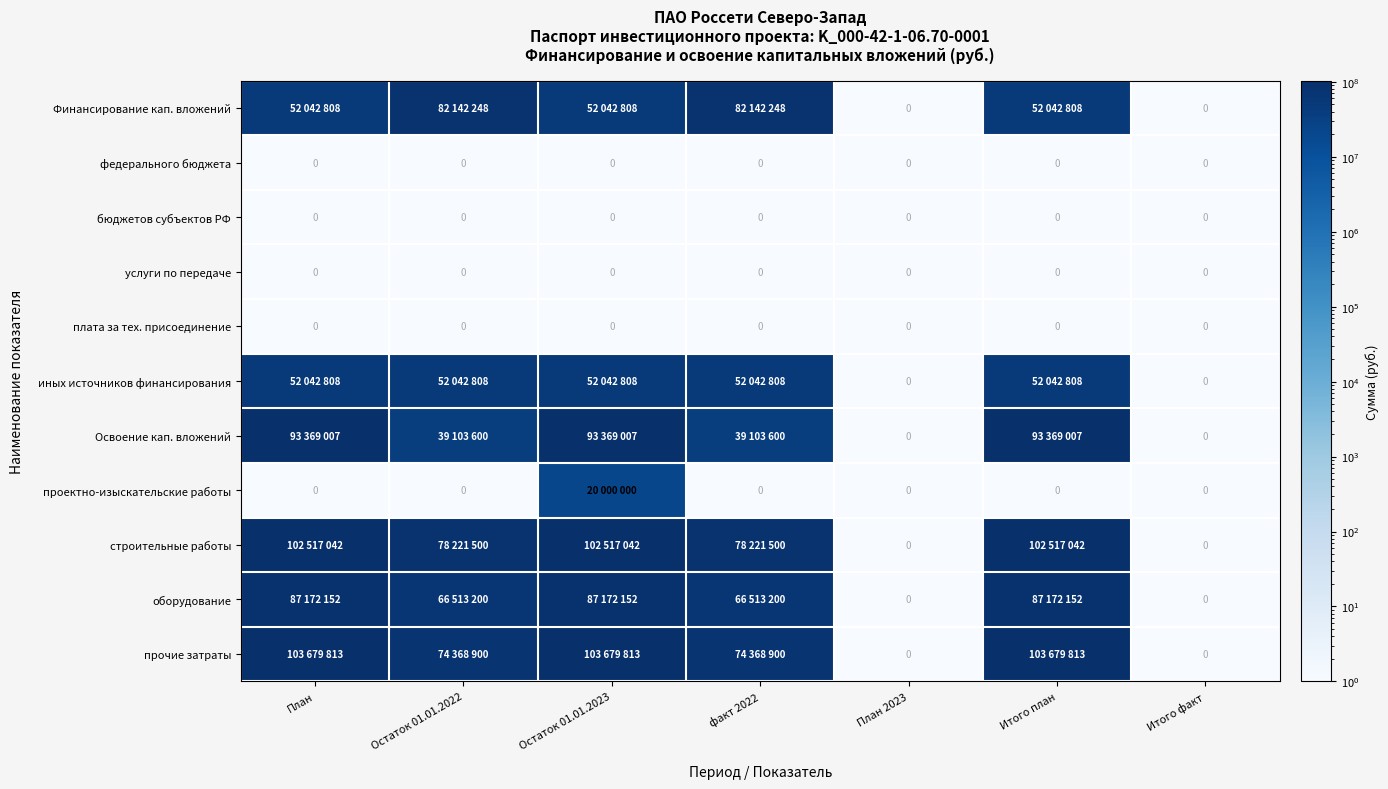

Rank the series by their maximum value, from lowest to highest.

федерального бюджета, бюджетов субъектов РФ, услуги по передаче, плата за тех. присоединение, проектно-изыскательские работы, иных источников финансирования, Финансирование кап. вложений, оборудование, Освоение кап. вложений, строительные работы, прочие затраты